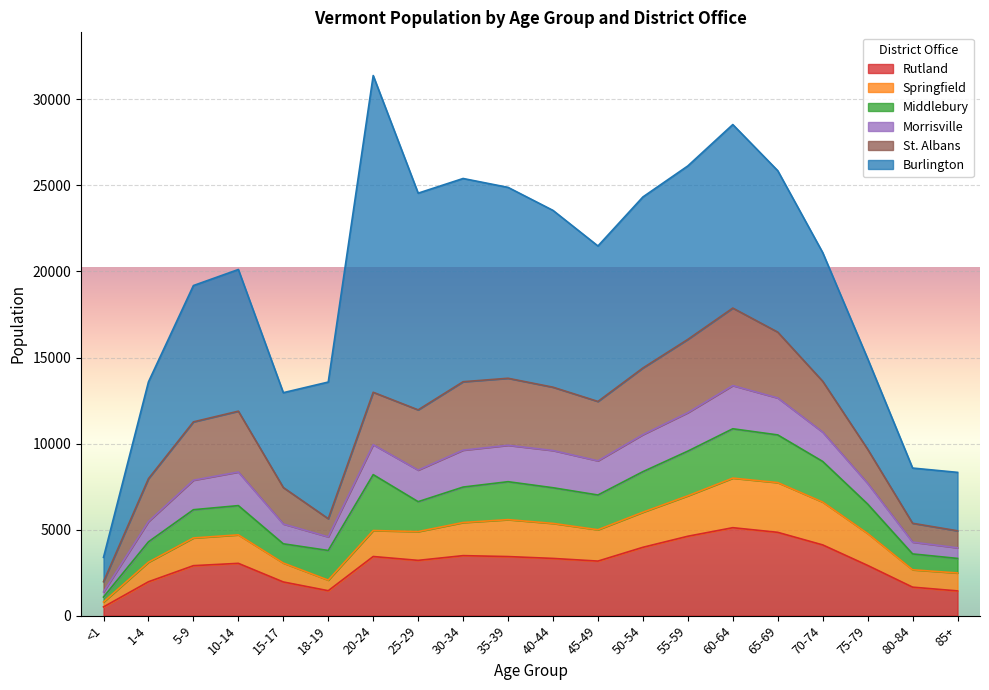

Reading right to left, what are all the values shown in this chart?

Rutland: 1437	1656	2918	4111	4841	5111	4614	3971	3170	3325	3433	3487	3212	3436	1449	1957	3039	2904	1969	506
Springfield: 1042	1010	1857	2489	2891	2881	2351	2040	1822	2035	2146	1925	1673	1510	616	1100	1656	1610	1138	286
Middlebury: 846	921	1710	2361	2771	2868	2596	2356	2019	2073	2205	2060	1738	3249	1722	1118	1699	1642	1183	289
Morrisville: 618	686	1203	1704	2147	2511	2235	2152	1987	2164	2116	2145	1835	1741	792	1151	1953	1715	1179	296
St. Albans: 988	1095	1984	2956	3827	4503	4259	3873	3450	3679	3895	3977	3501	3045	1055	2119	3536	3390	2491	597
Burlington: 3395	3209	5263	7479	9382	10666	10081	9940	9035	10275	11094	11811	12593	18407	7941	5512	8233	7922	5623	1412